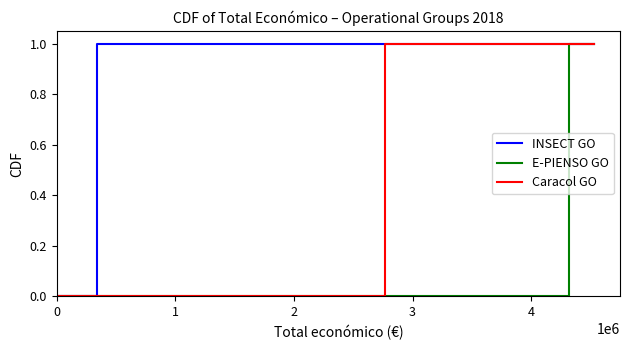

How many lines are shown in the chart?

3